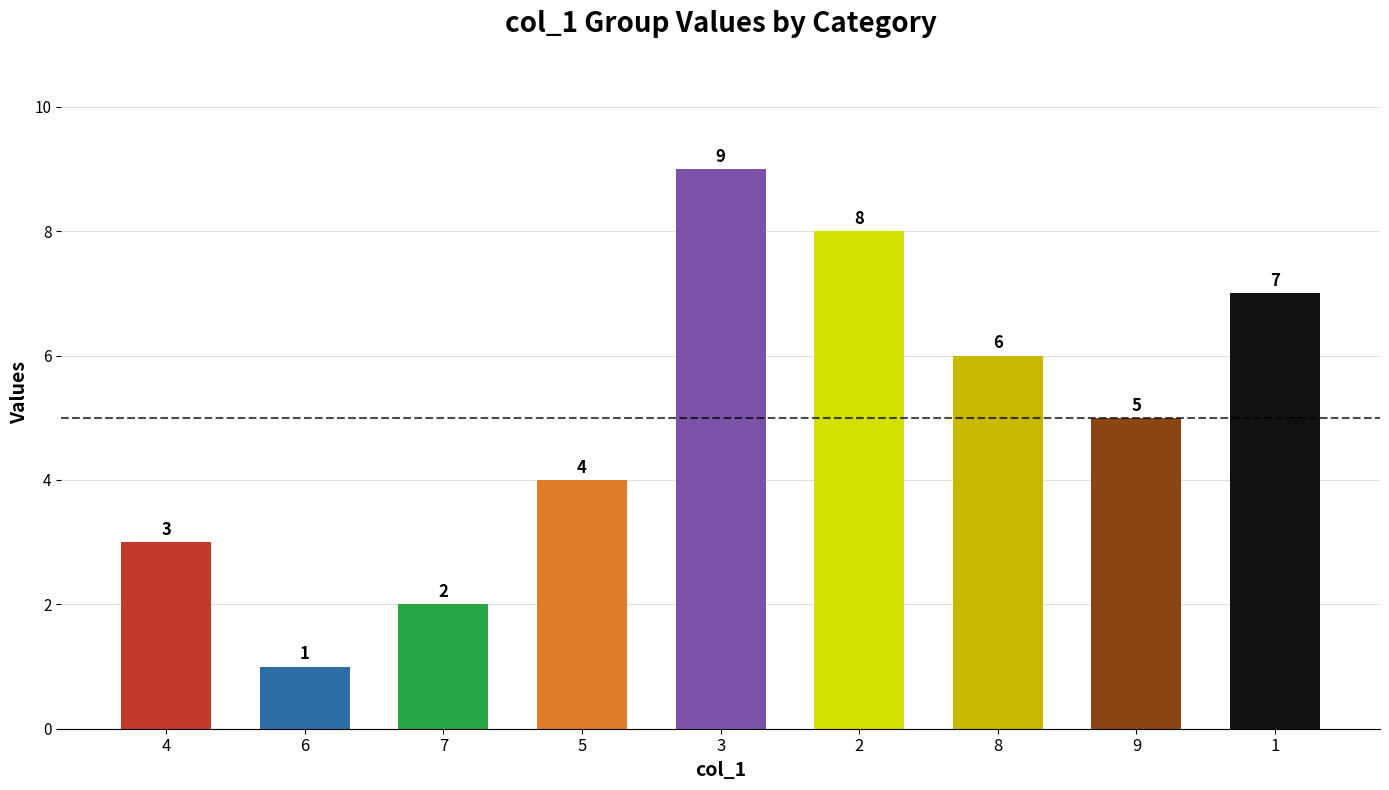

At which label is the value closest to 5?

9